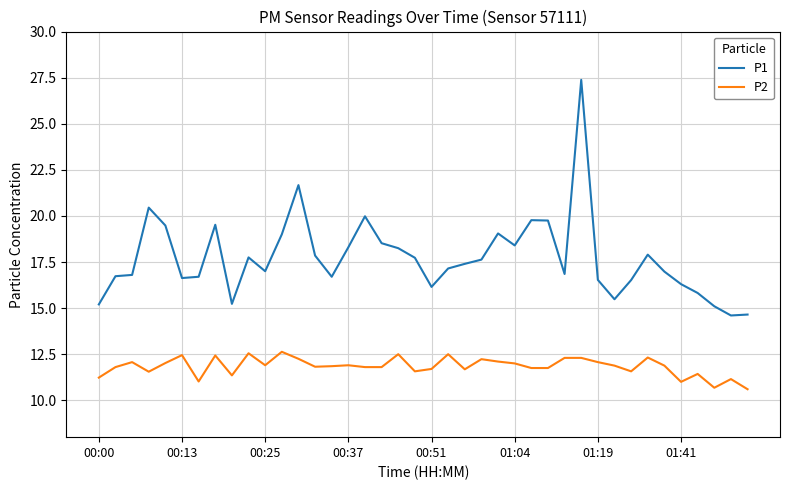

Which series has the largest total across all categories?

P1